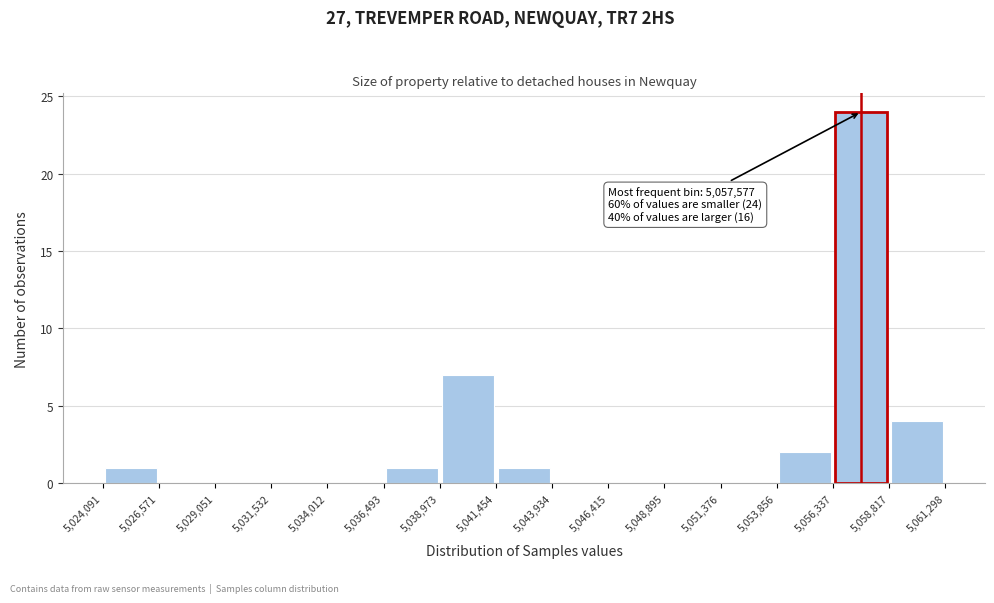

Over which range of the x-axis is the bar tallest?

5,056,337 to 5,058,817